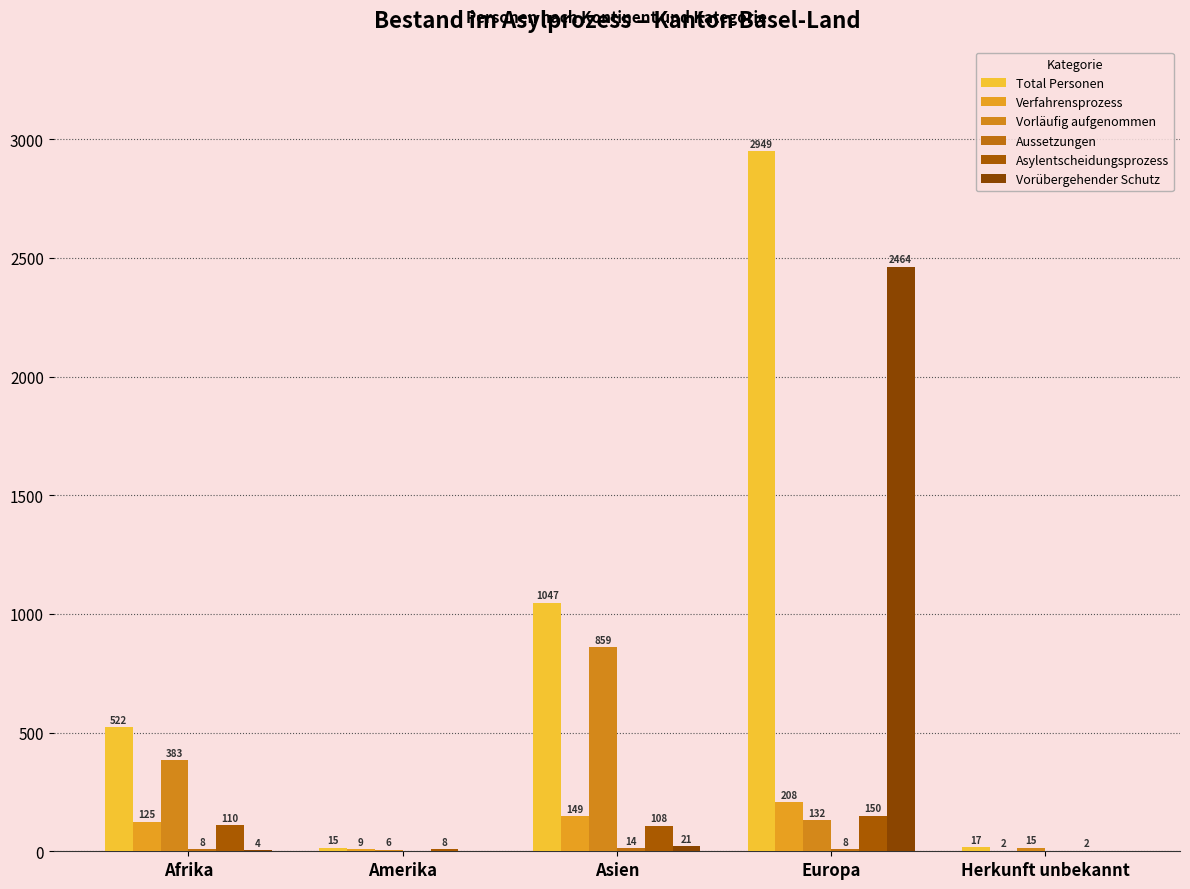

What is the total value across all series at Herkunft unbekannt?

36